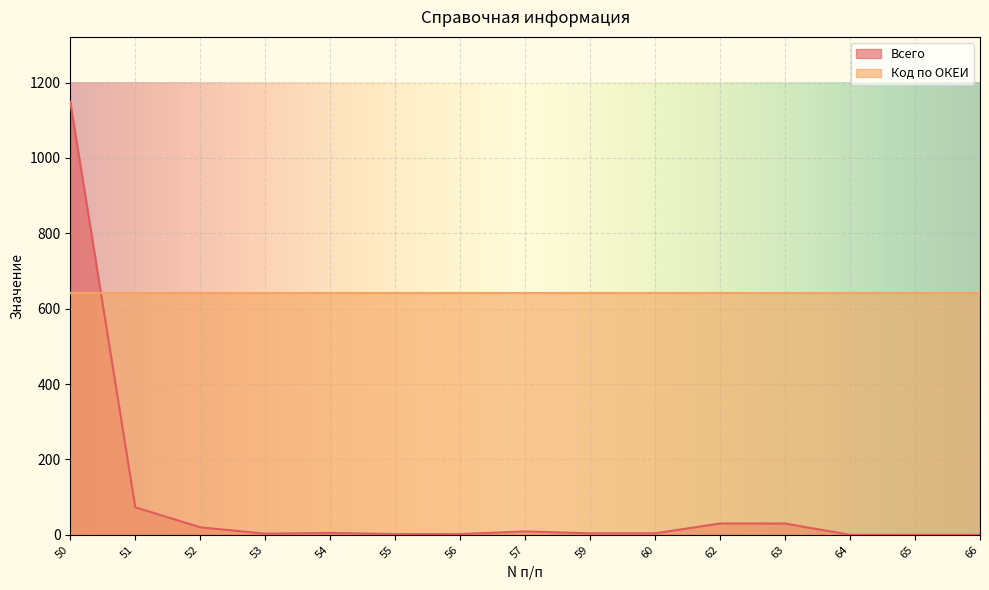

Reading right to left, transcribe all the data shown in this chart.

0	0	0	30	30	4	4	9	2	2	5	3	20	73	1149